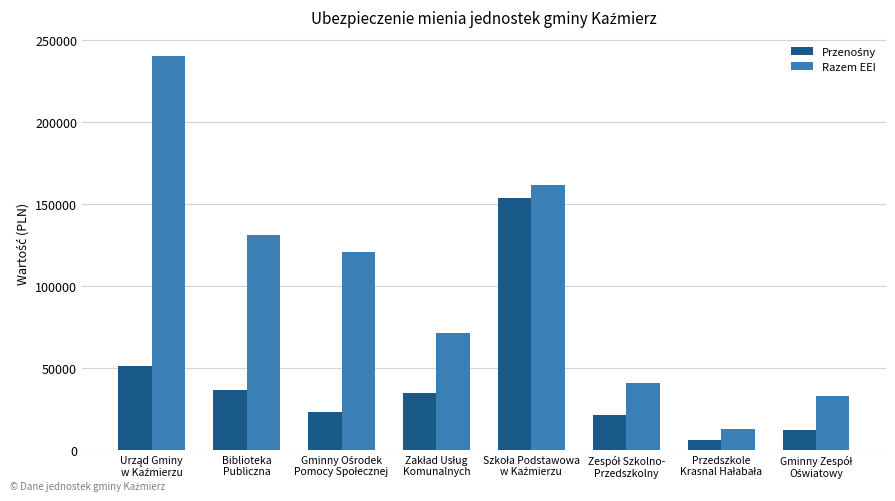

Which series has the largest range (max minus min)?

Razem EEI